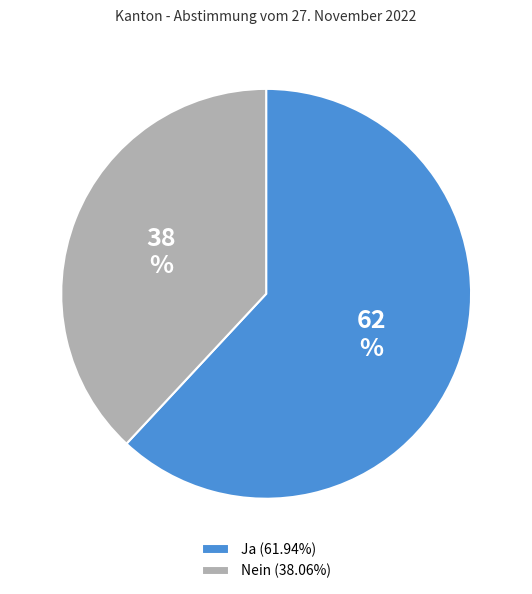

What is the ratio of the value at Ja (61.94%) to the value at Nein (38.06%)?

1.6